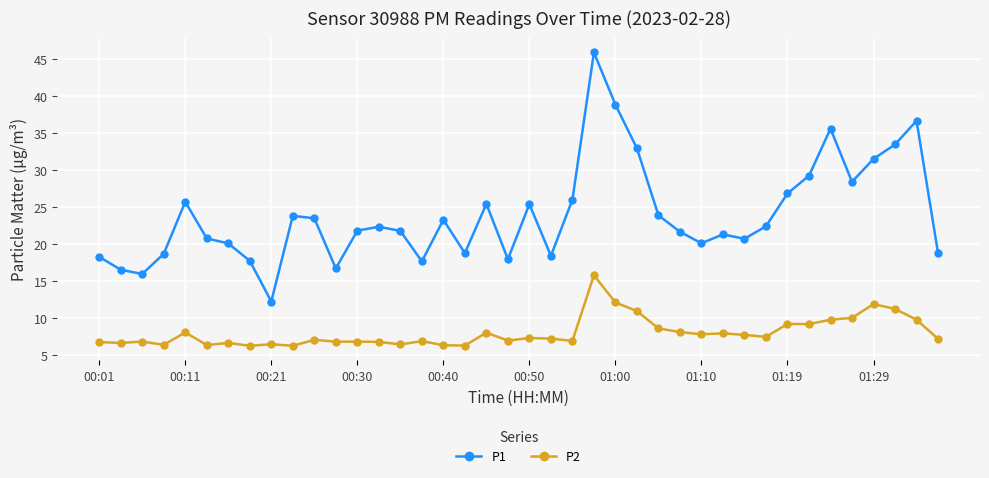

List the series in order of their peak value, highest first.

P1, P2